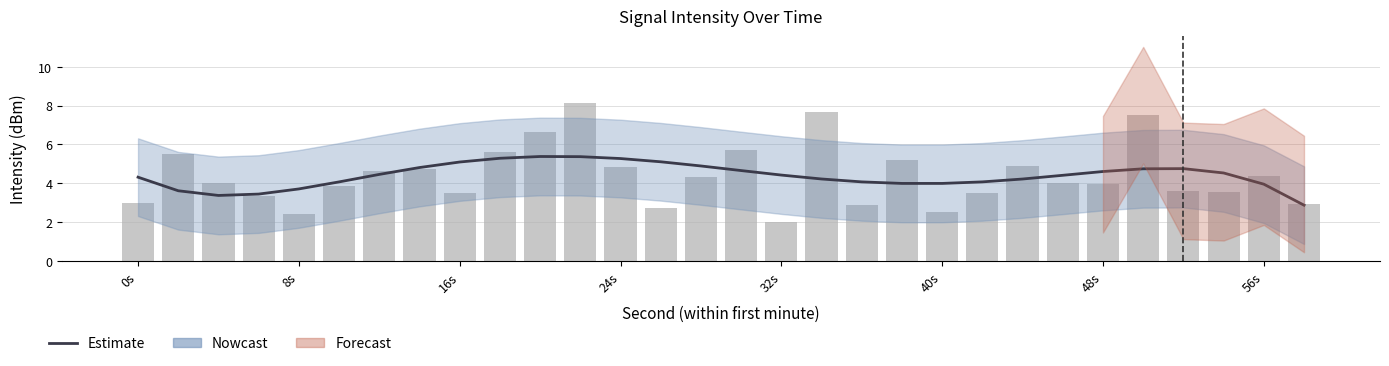

Reading right to left, extract all data points from this chart.

intensity_lower: 2.9	4.0	4.5	4.8	4.7	4.6	4.4	4.2	4.1	4.0	4.0	4.1	4.2	4.4	4.7	4.9	5.1	5.3	5.4	5.4	5.3	5.1	4.8	4.5	4.1	3.7	3.4	3.4	3.6	4.3
intensity_raw: 2.9	4.4	3.6	3.6	7.5	4.0	4.0	4.9	3.5	2.5	5.2	2.9	7.7	2.0	5.7	4.3	2.7	4.8	8.2	6.7	5.6	3.5	4.7	4.6	3.8	2.4	3.4	4.0	5.5	3.0